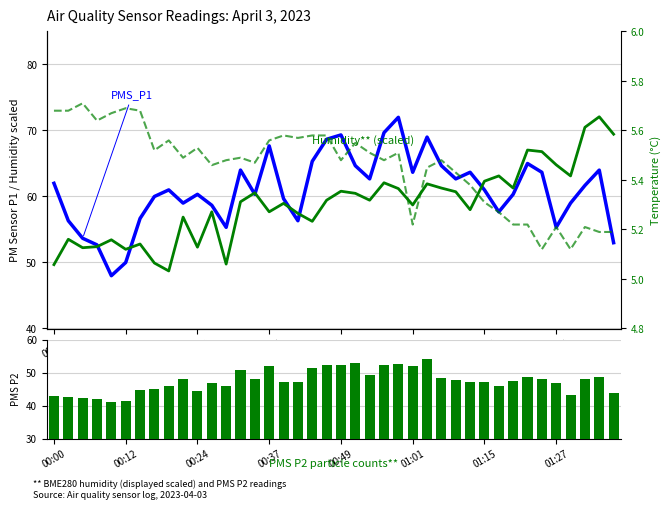

Rank the categories by PMS P1 value from highest to lowest.

24, 23, 20, 26, 19, 15, 18, 33, 21, 27, 13, 38, 25, 29, 34, 22, 28, 00:00, 37, 8, 30, 10, 14, 32, 01:27, 16, 9, 36, 11, 31, 01:15, 00:12, 17, 12, 35, 00:24, 39, 00:37, 01:01, 00:49